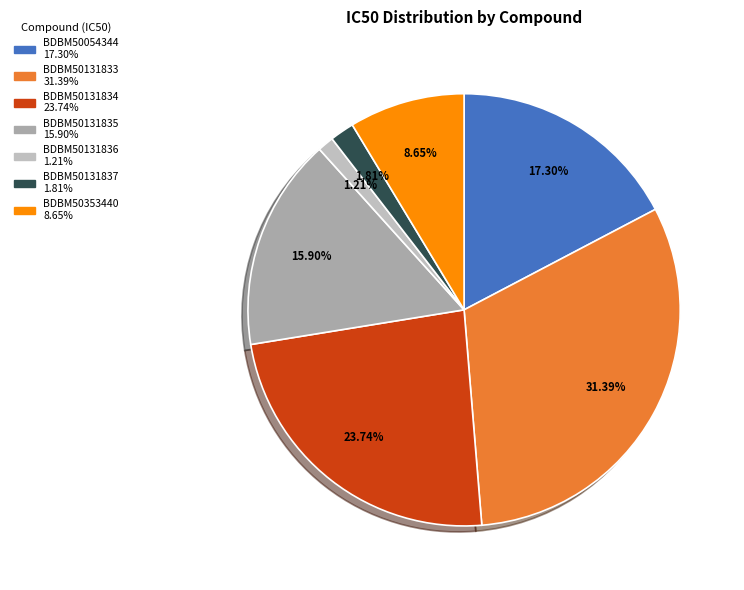

Is the sum of BDBM50131837 and BDBM50131833 greater than half?

No